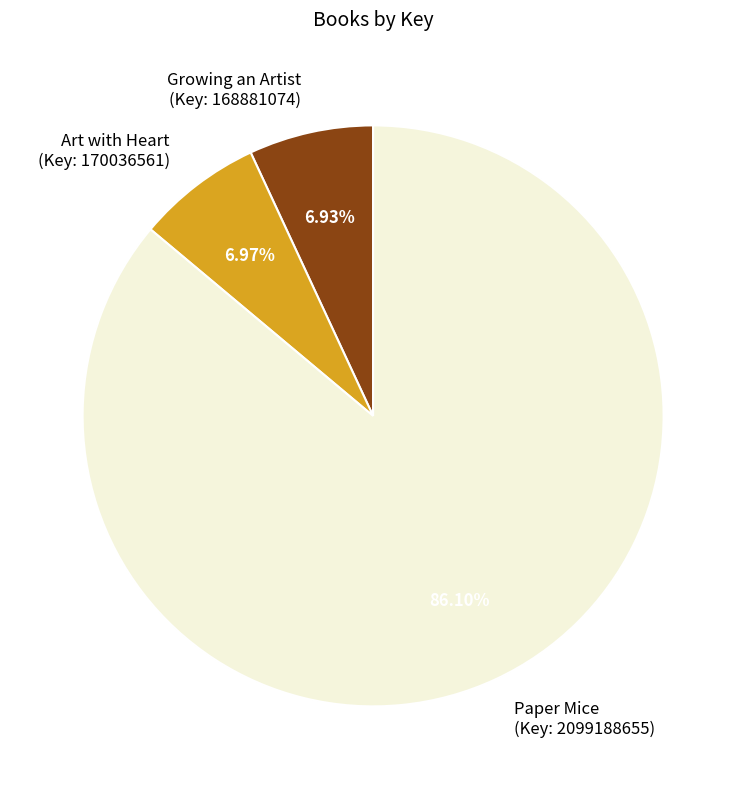

Is there any slice that represents more than half of the pie?

Yes